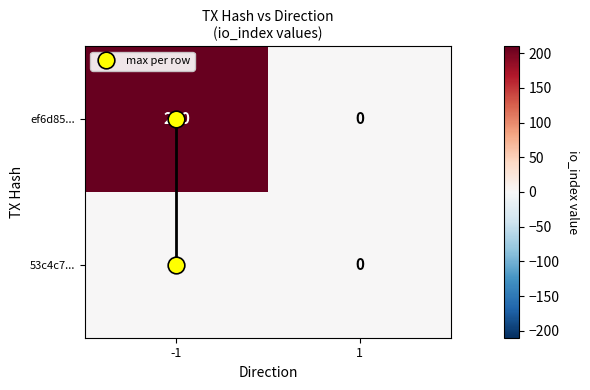

Rank the series at -1 from lowest to highest value.

53c4c7..., ef6d85...